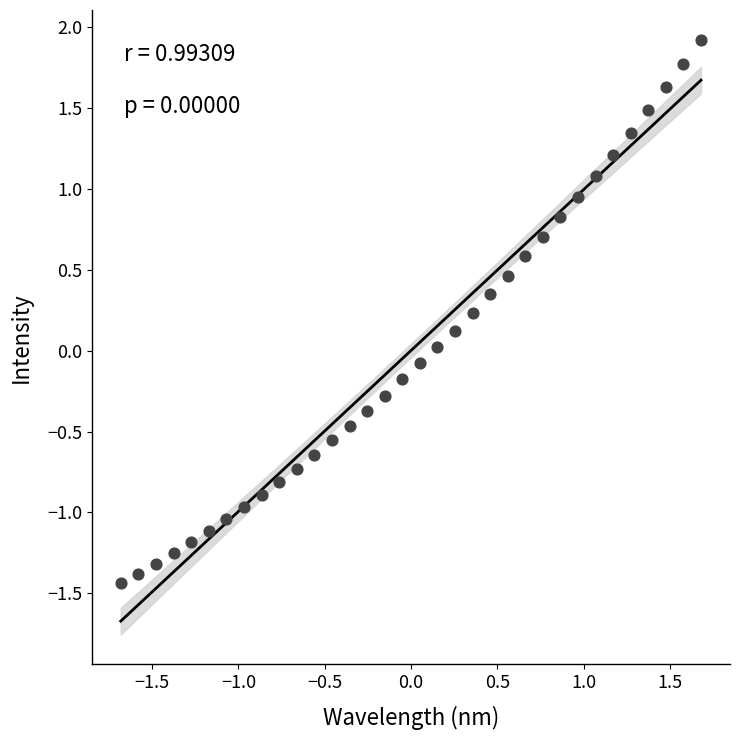

What is the range of Y values (max minus min)?

3.4